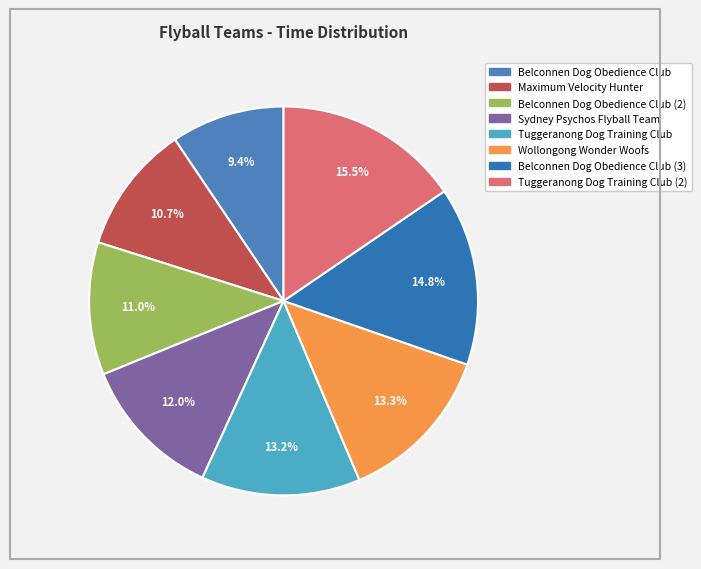

Which category has the smallest portion of the pie?

Belconnen Dog Obedience Club